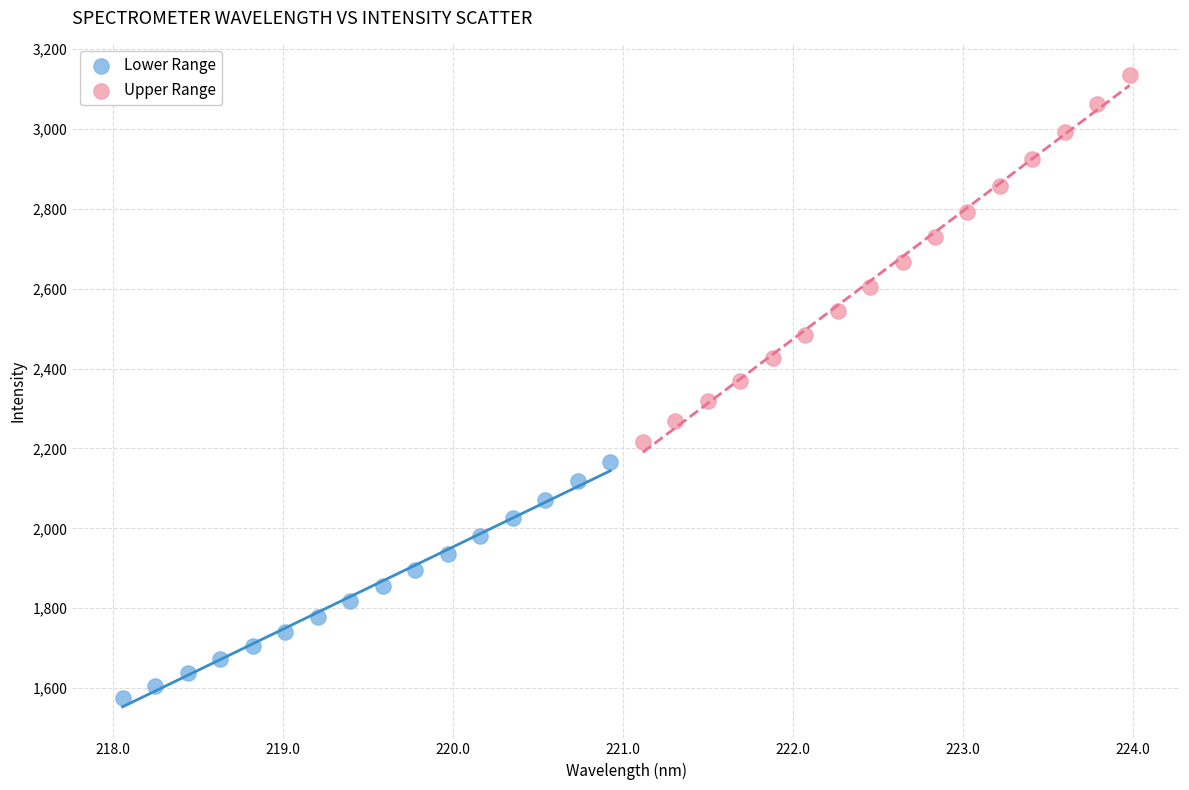

Which series contains the lowest Y value?

Lower Range